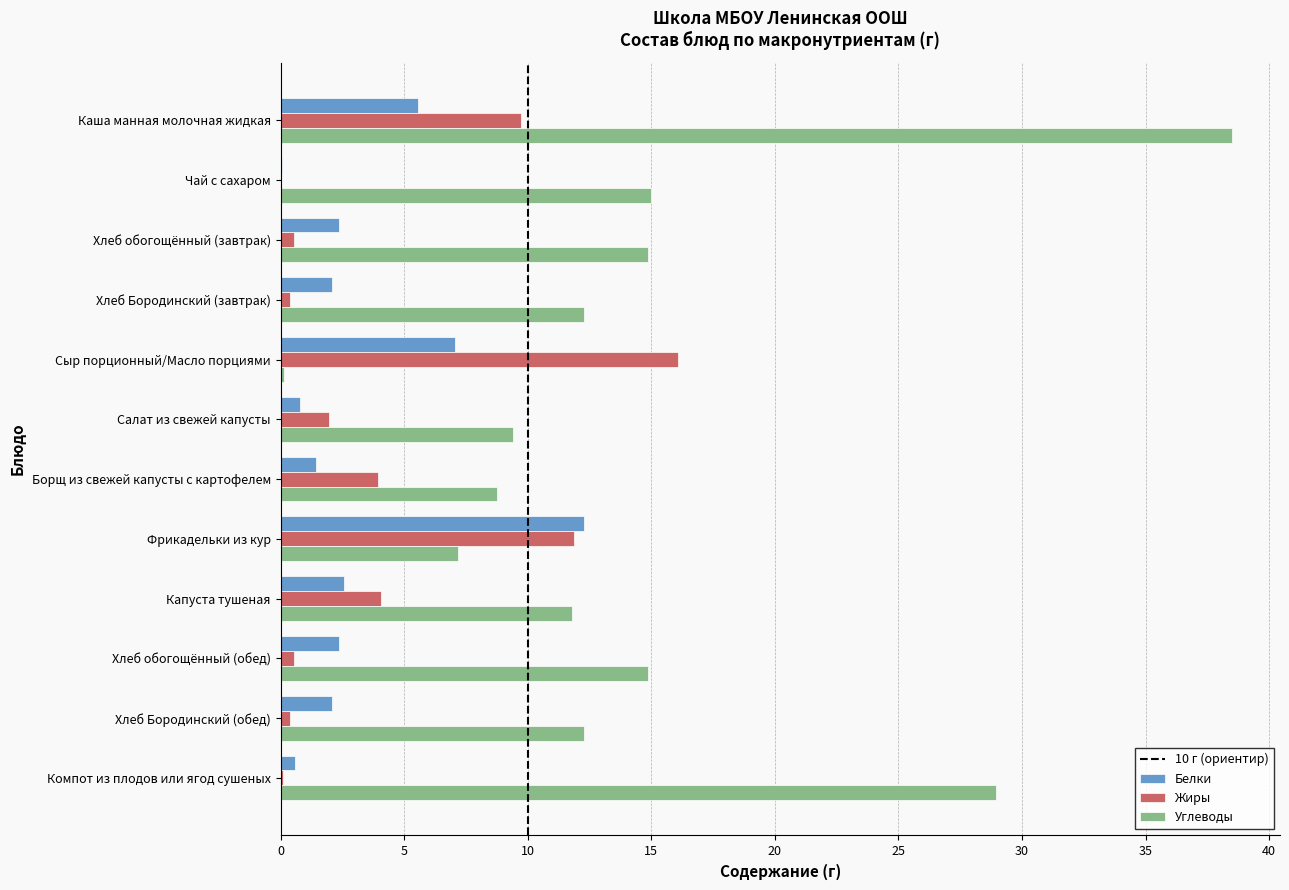

Which series has the largest range (max minus min)?

Углеводы